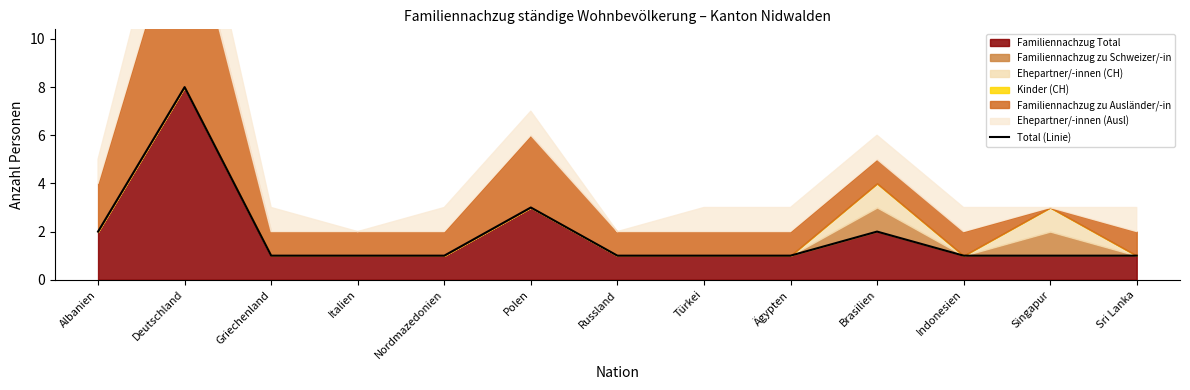

What position from the left is Griechenland?

3